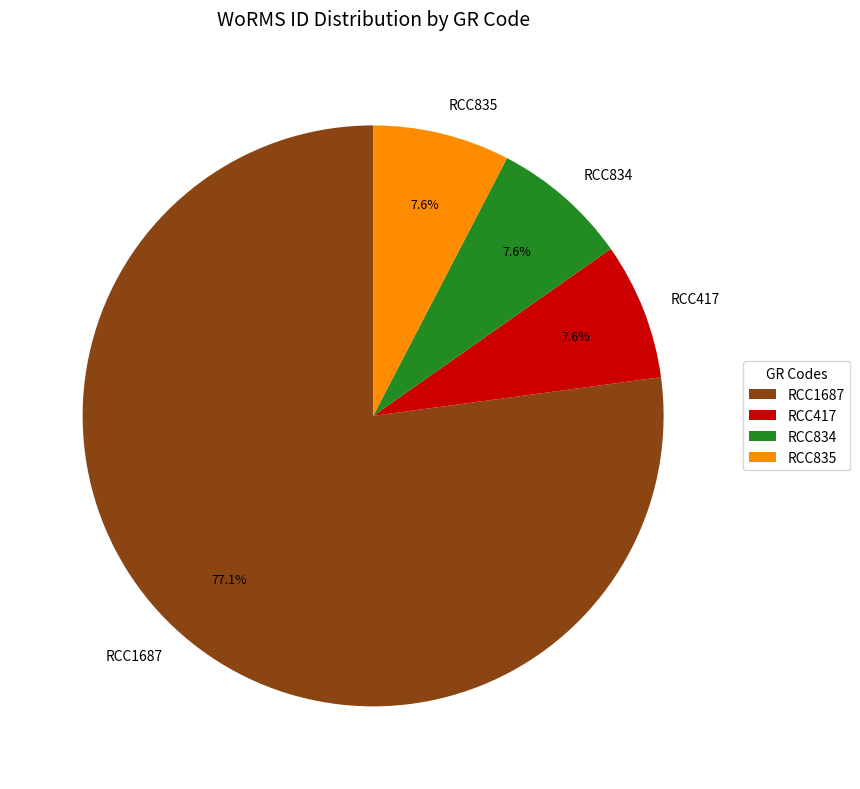

How many segments does this pie chart have?

4